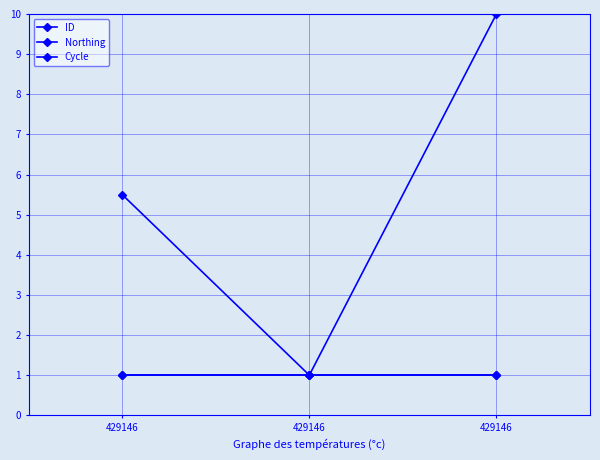

What is the sum of the Cycle values at 429146 and 429146?

2.0